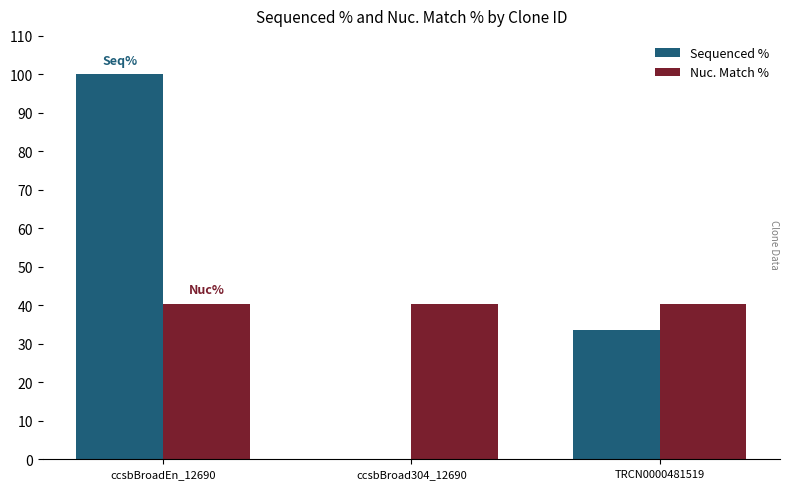

What is the maximum value for Nuc. Match %?

40.4